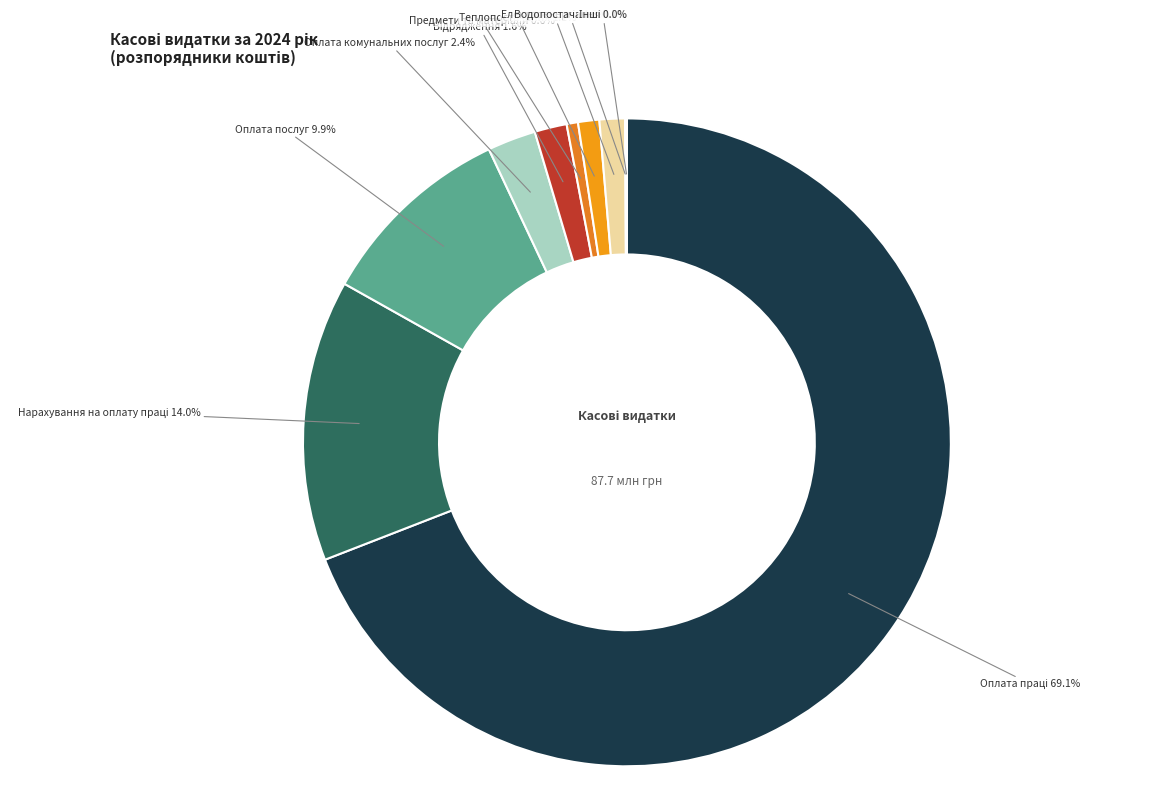

Rank the categories by value from highest to lowest.

Оплата праці, Нарахування на оплату праці, Оплата послуг (крім комунальних), Оплата комунальних послуг та енергоносіїв, Видатки на відрядження, Оплата електроенергії, Оплата теплопостачання, Предмети, матеріали, обладнання та інвентар, Оплата водопостачання та водовідведення, Інші видатки